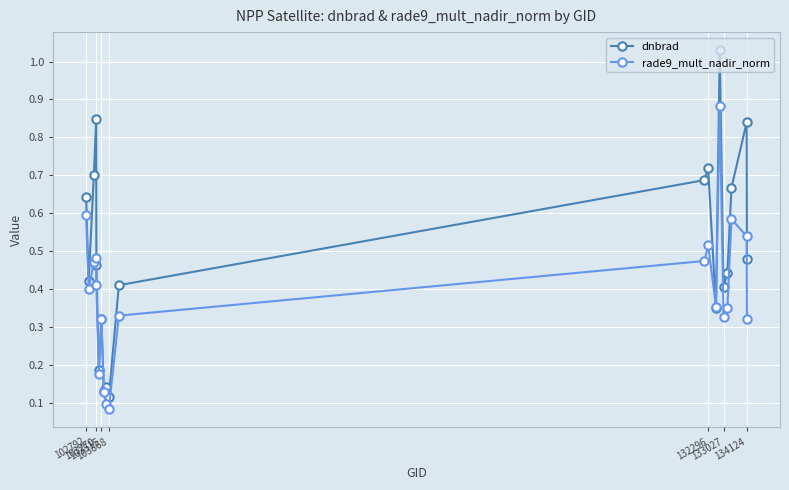

At how many categories does at least one series exceed 0?

20